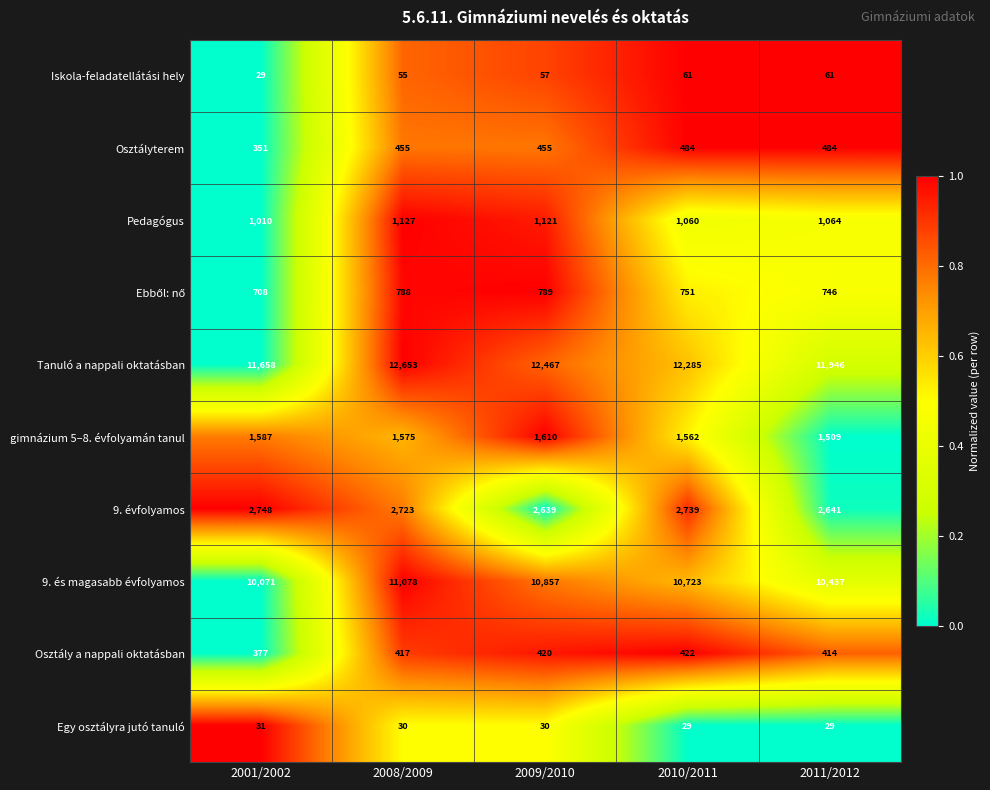

Which series has the largest range (max minus min)?

9. és magasabb évfolyamos